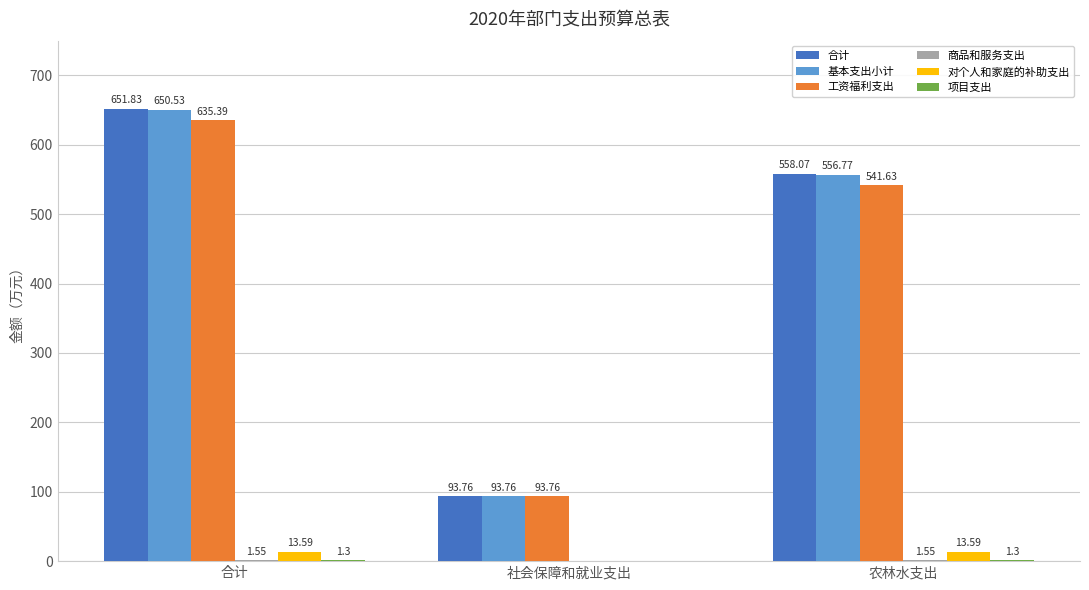

Which series changed the most between 社会保障和就业支出 and 农林水支出?

合计